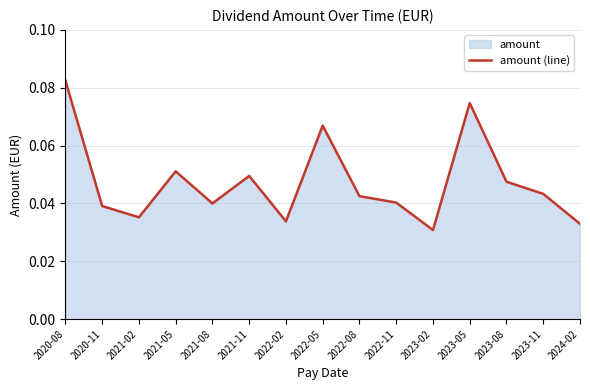

List the labels in order of value, smallest first.

2023-02, 2024-02, 2022-02, 2021-02, 2020-11, 2021-08, 2022-11, 2022-08, 2023-11, 2023-08, 2021-11, 2021-05, 2022-05, 2023-05, 2020-08